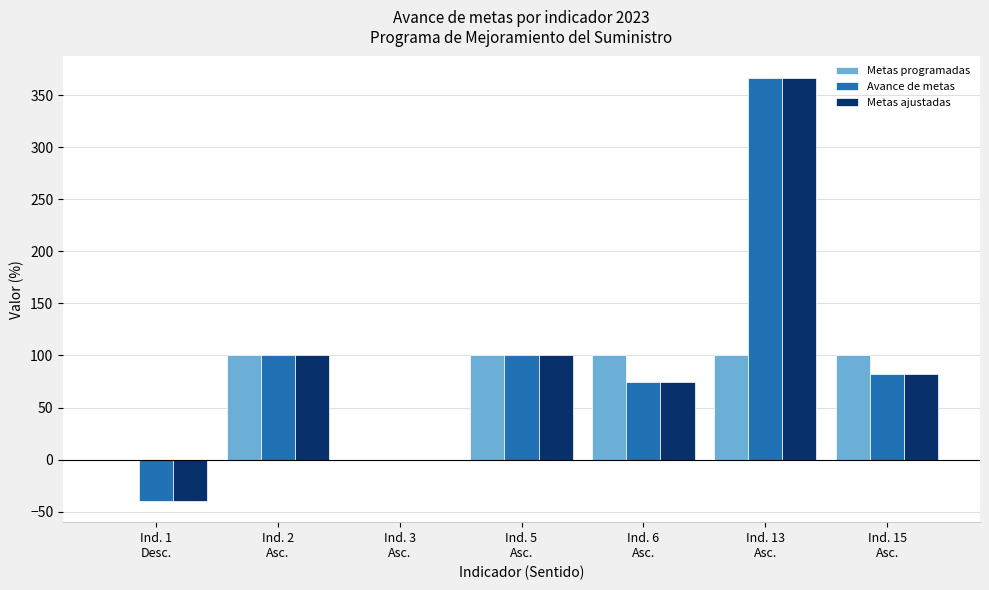

Reading left to right, extract all data points from this chart.

Metas programadas: 0.0	100.0	0.0	100.0	100.0	100.0	100.0
Avance de metas: -39.7	100.0	0.0	100.0	75.0	366.7	82.6
Metas ajustadas: -39.7	100.0	0.0	100.0	75.0	366.7	82.6